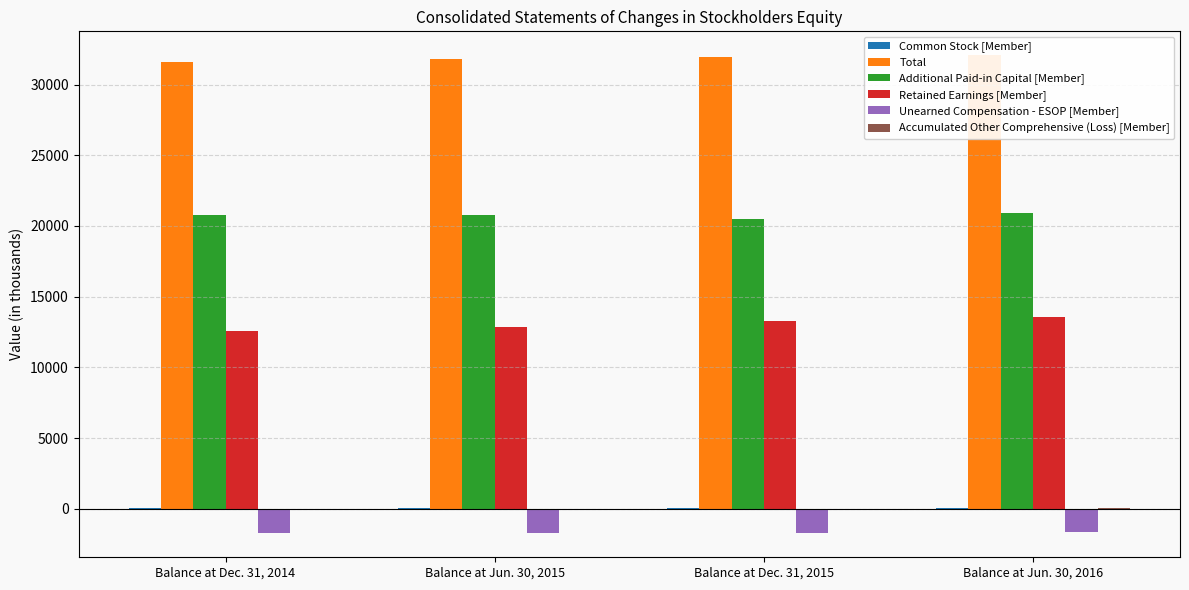

How many groups of bars are there?

4